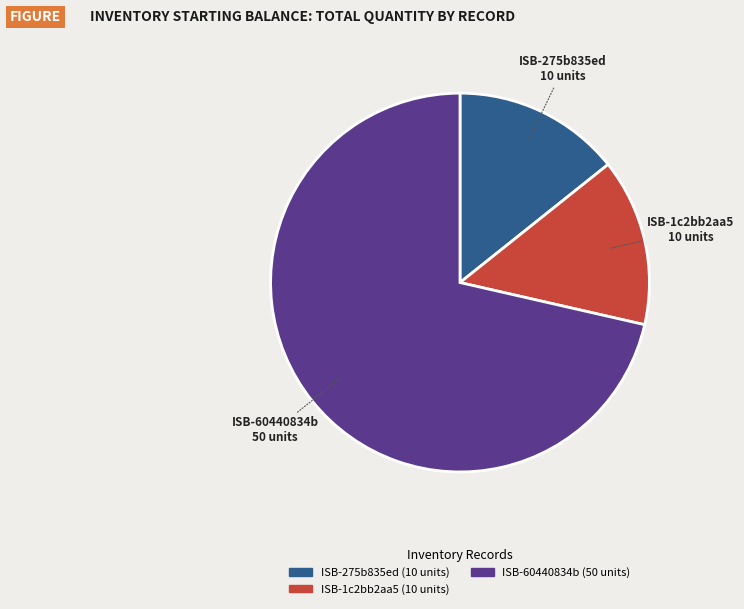

True or false: ISB-275b835ed accounts for 14% of the total.

True